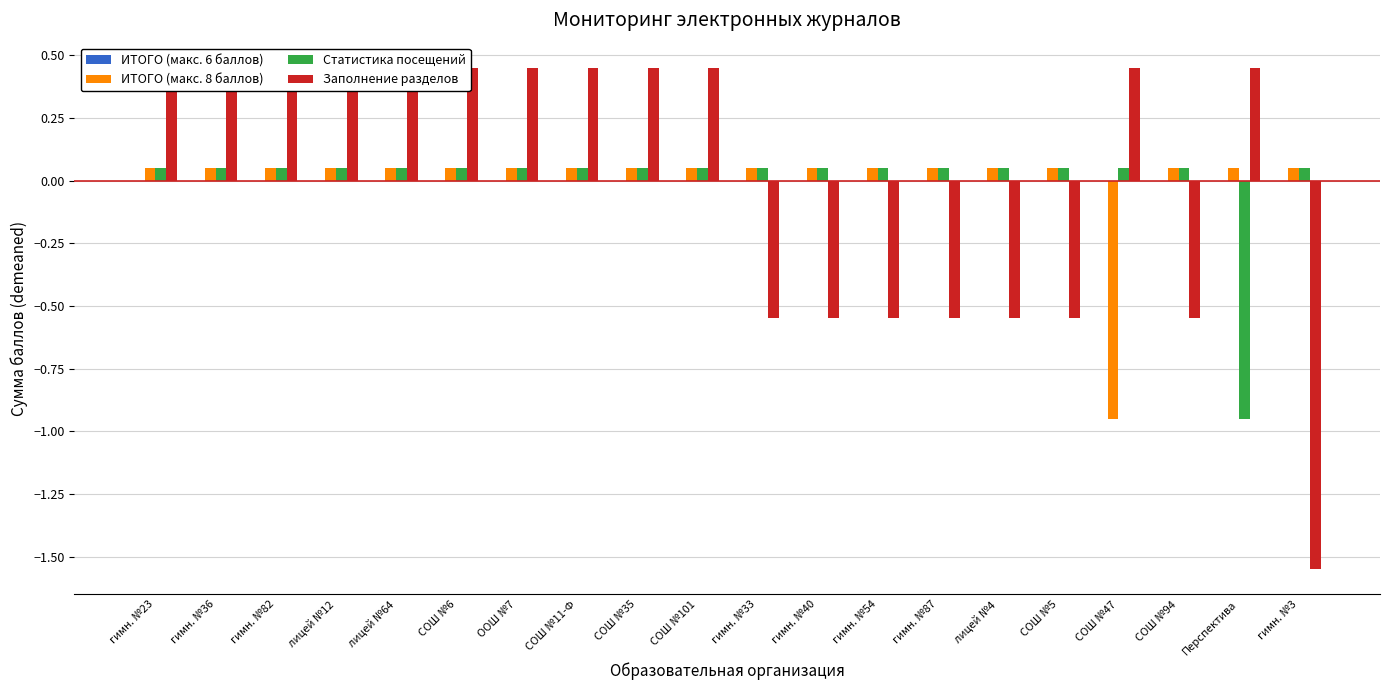

Are the bars grouped side by side (vs. stacked)?

Yes